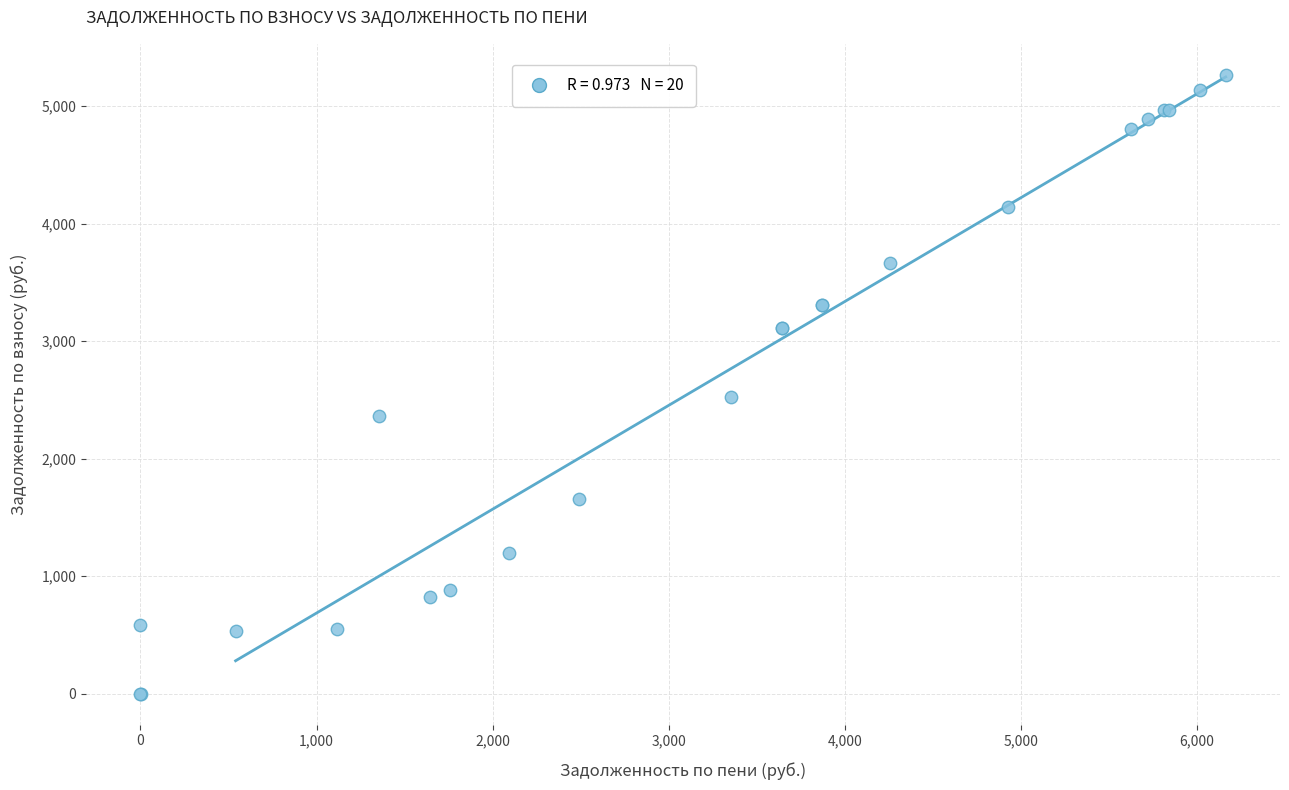

What Y value in the scatter plot is closest to 2633?

2522.0